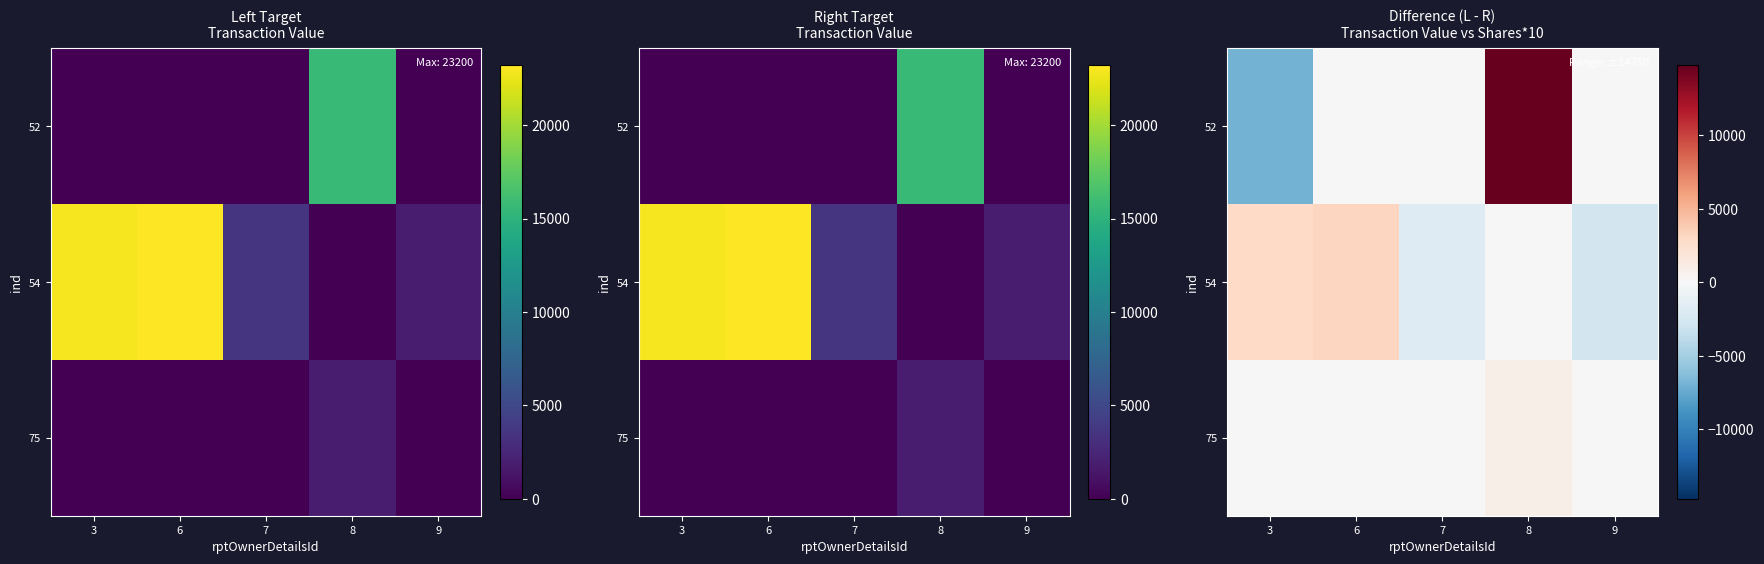

The 75 series shows 0 at 9. True or false?

True